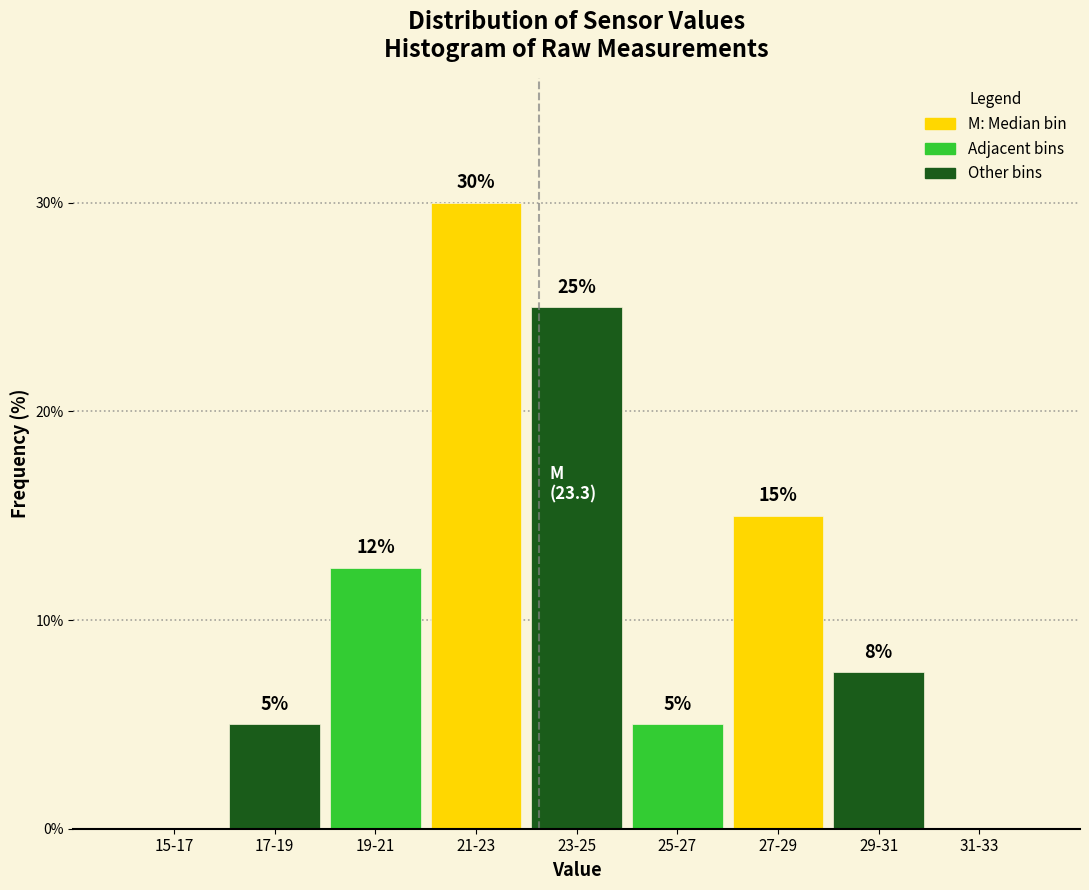

The value at 25-27 is 5.0. True or false?

True